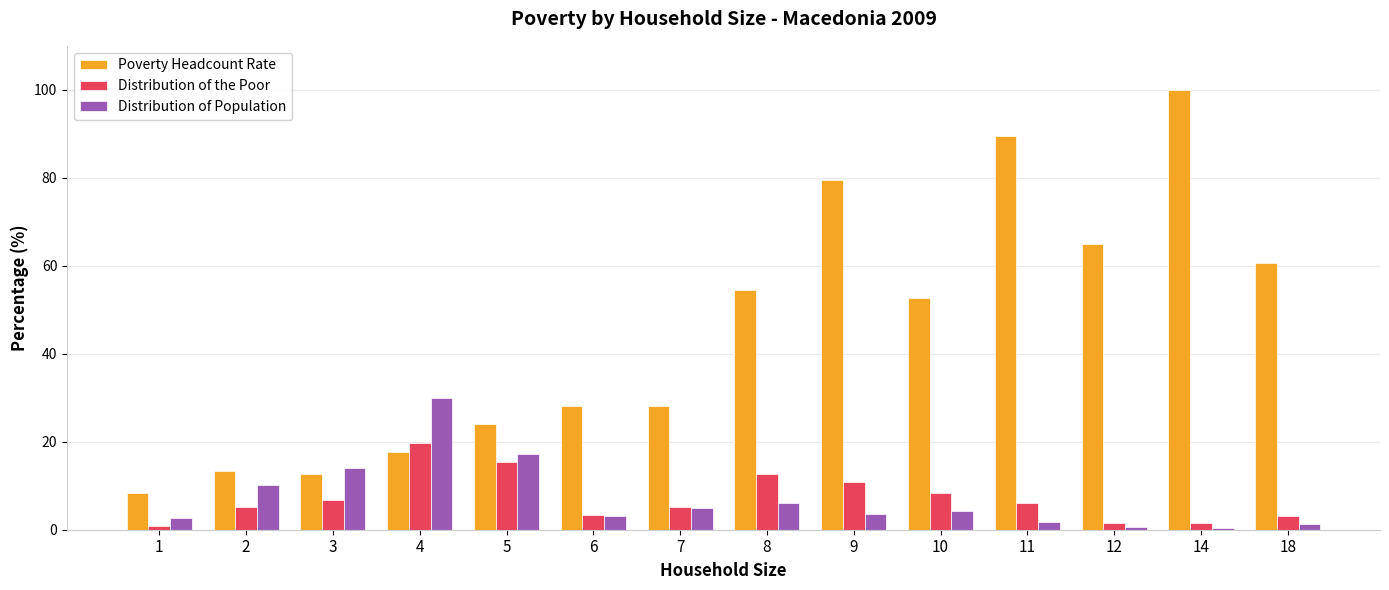

How many series are shown in this chart?

3